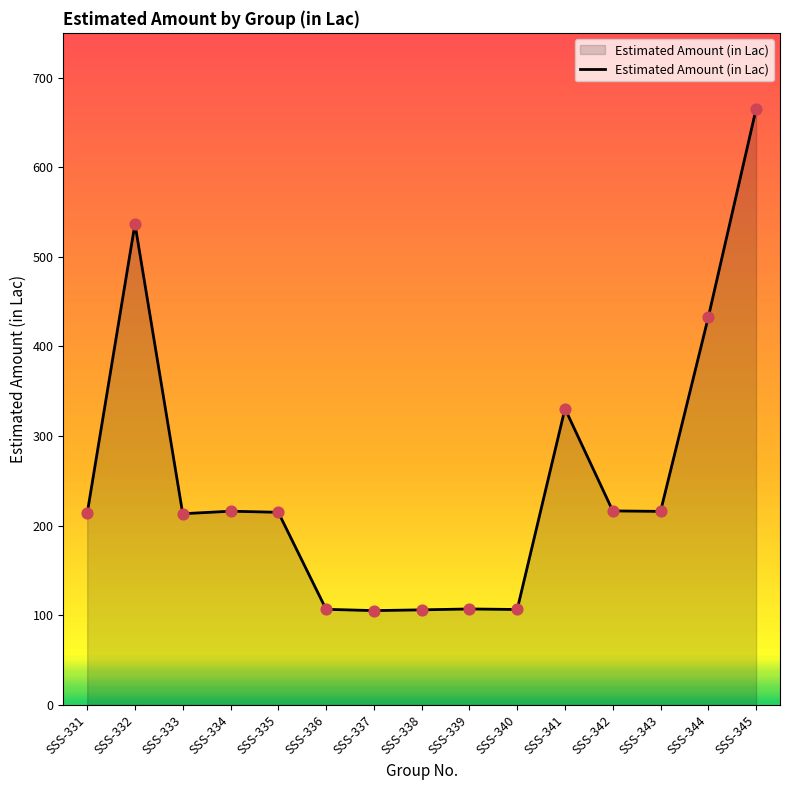

Which has a higher value, SSS-341 or SSS-334?

SSS-341